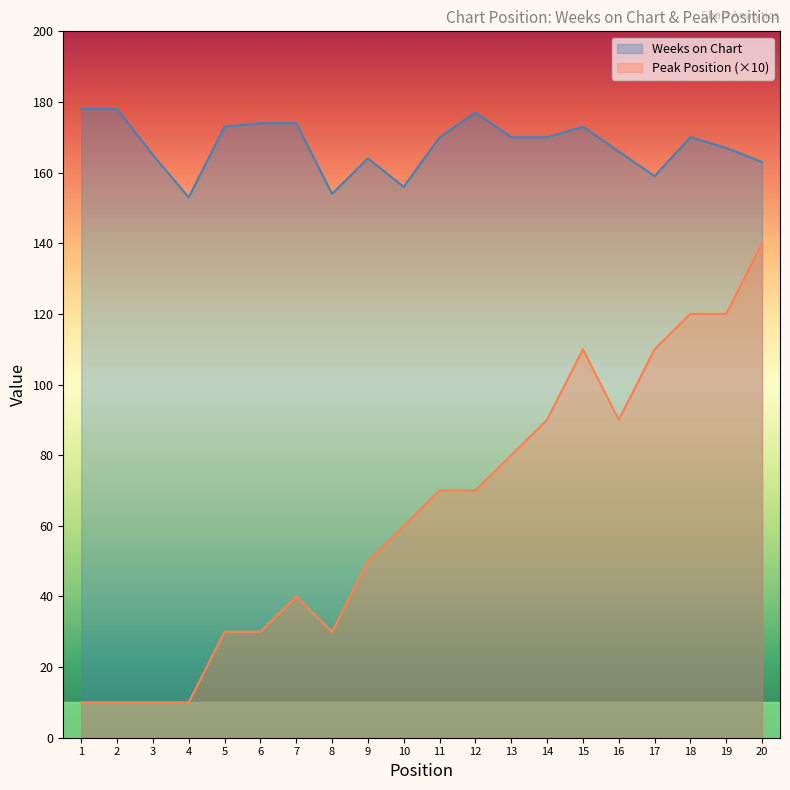

What is the value of the Peak Position point at the 18th from the left?

120